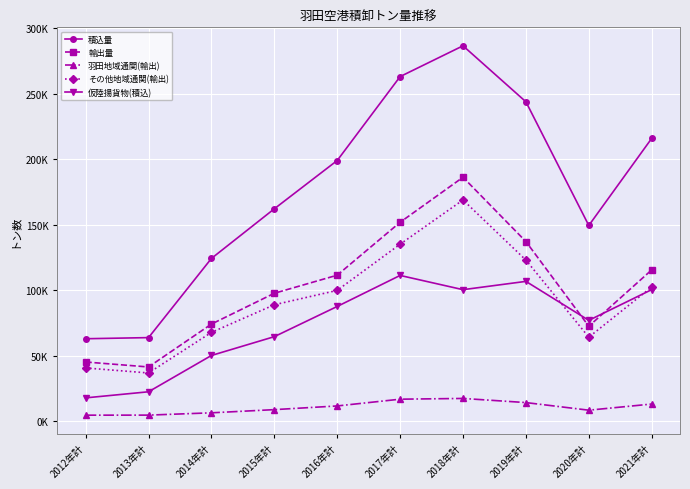

Reading left to right, list all the values displayed in this chart.

積込量: 62897	63756	124197	162089	198959	263016	286519	243779	149350	215843
輸出量: 45141	41346	74075	97607	111415	151799	186169	137095	72424	115460
羽田地域通関(輸出): 4544	4589	6344	8776	11586	16751	17317	14159	8350	13042
その他地域通関(輸出): 40597	36757	67731	88831	99829	135048	168852	122936	64074	102418
仮陸揚貨物(積込): 17756	22410	50122	64482	87544	111217	100350	106684	76926	100383